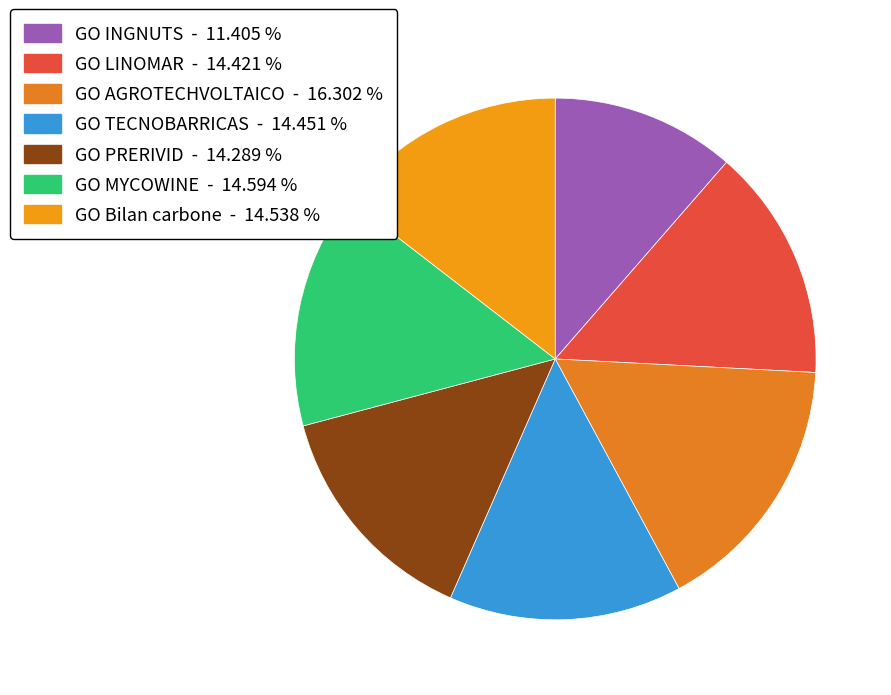

To the nearest percent, what percentage of the pie is GO AGROTECHVOLTAICO?

16%